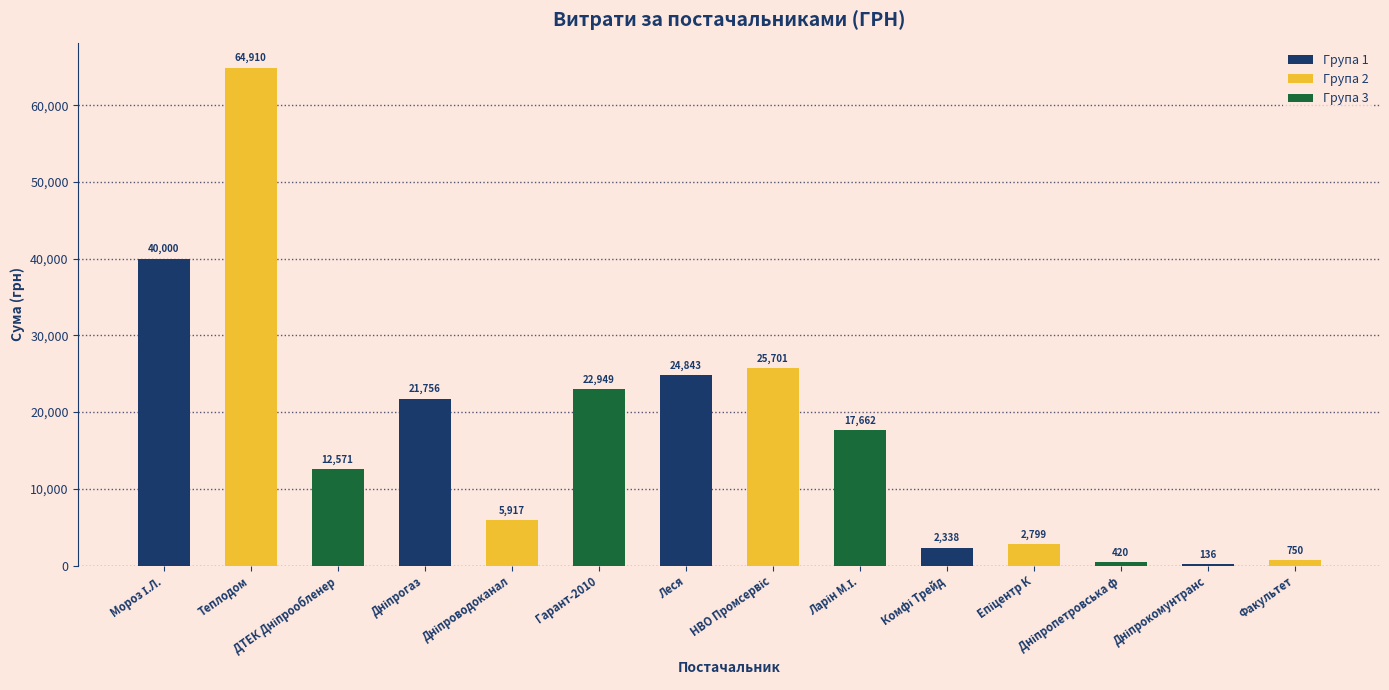

What is the maximum value shown in the chart?

64910.4